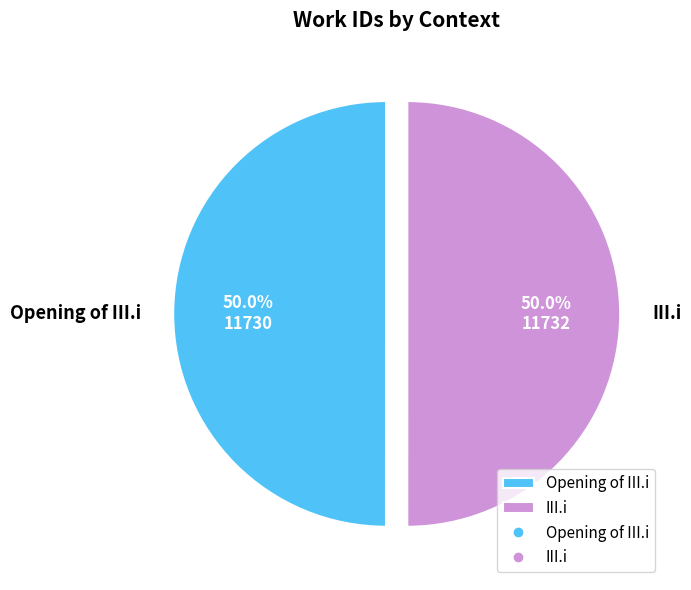

Count the number of slices in the pie.

2